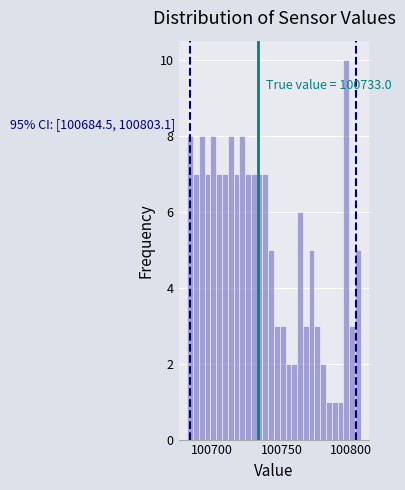

Read against the x-axis, roughly where is the centre of the tallest bar?

100795